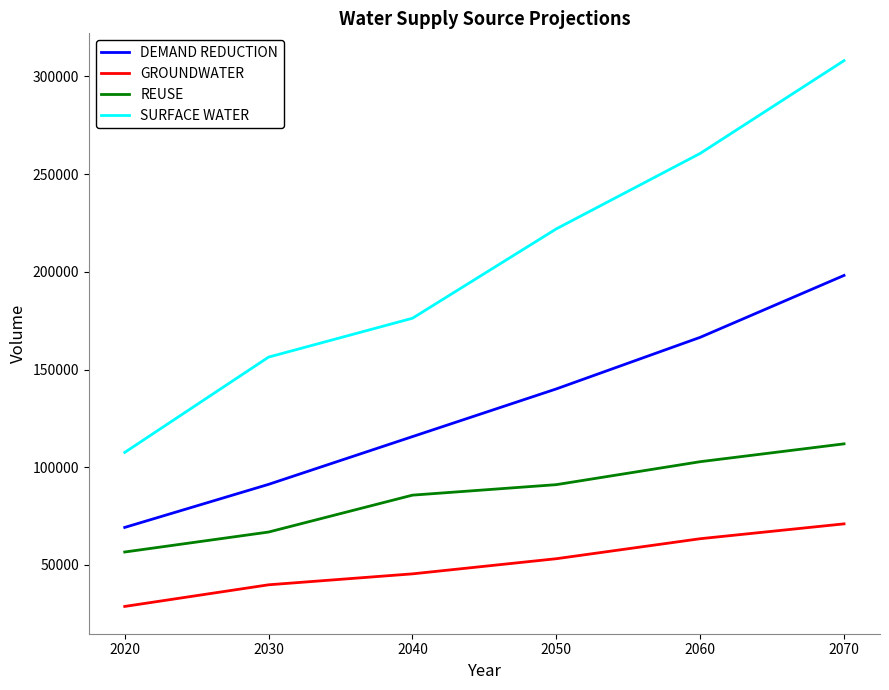

True or false: GROUNDWATER and SURFACE WATER intersect in this chart.

False